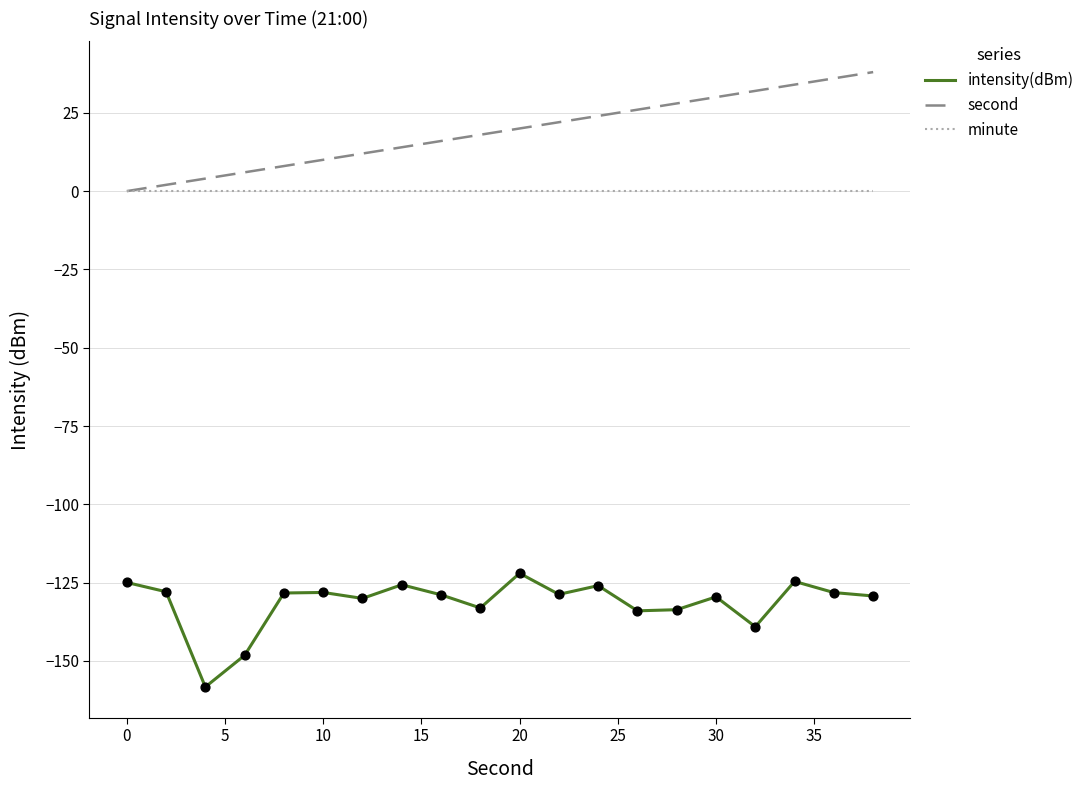

True or false: intensity(dBm) and minute intersect in this chart.

False